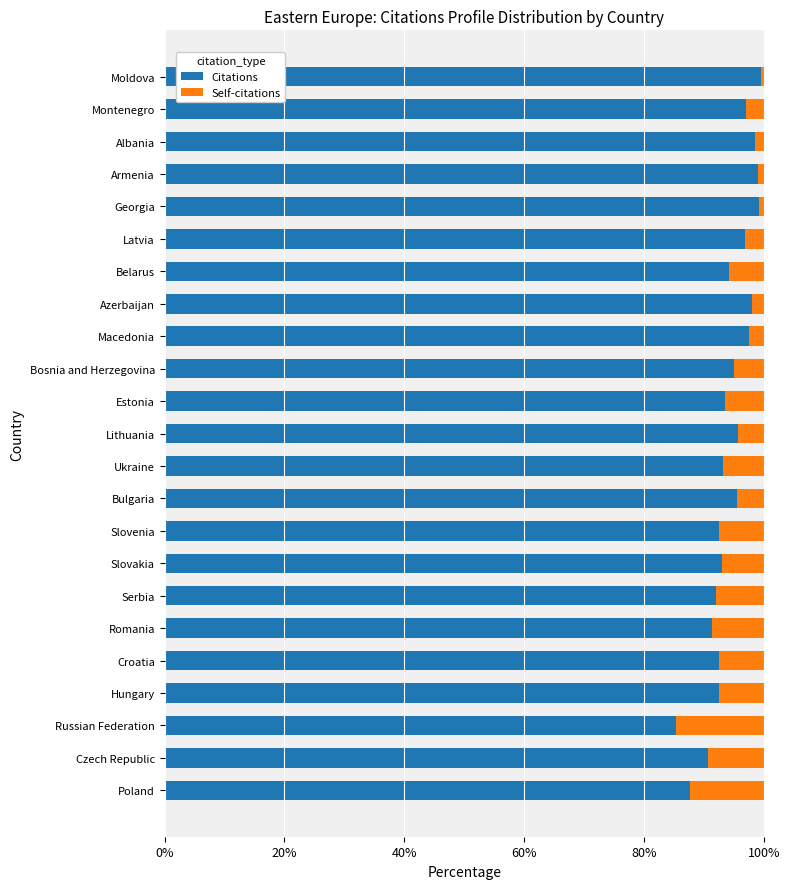

What is the sum of all Citations values?

2171.0